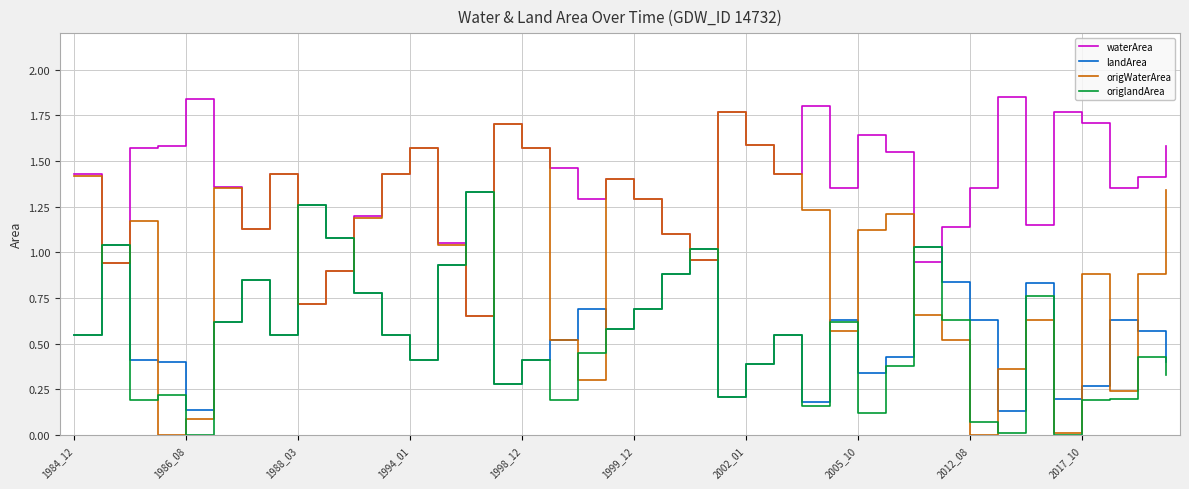

True or false: landArea and waterArea cross at least once.

True